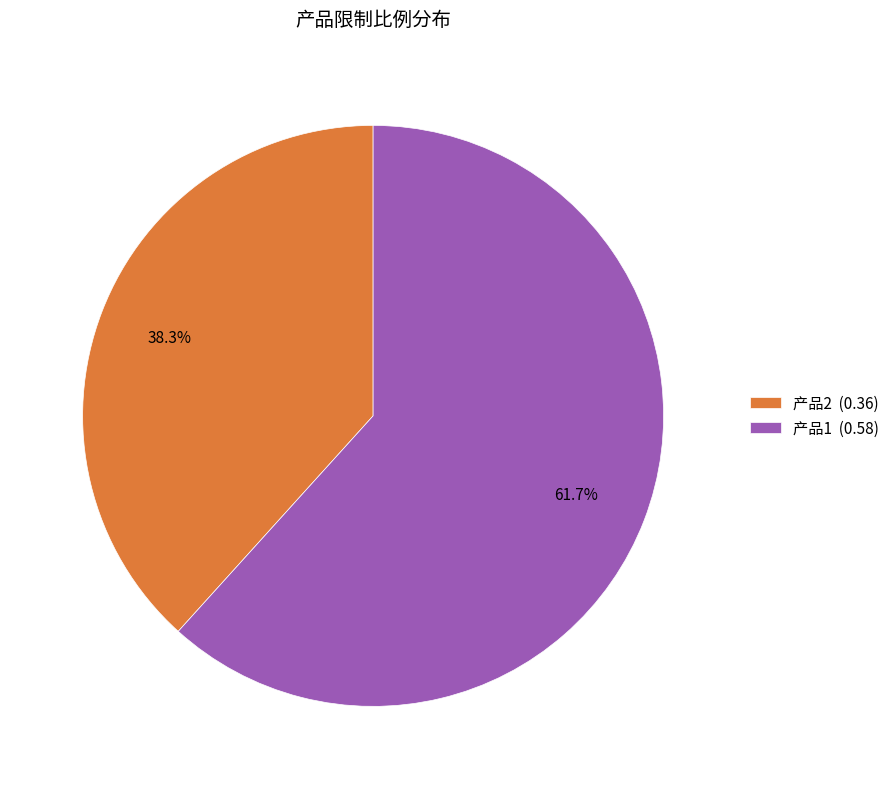

To the nearest percent, what is the average slice percentage?

50%